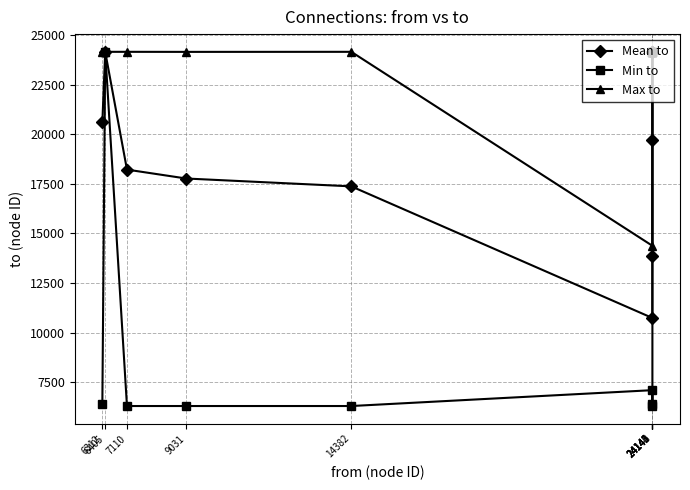

Rank the series by their average value, from lowest to highest.

Min to, Mean to, Max to